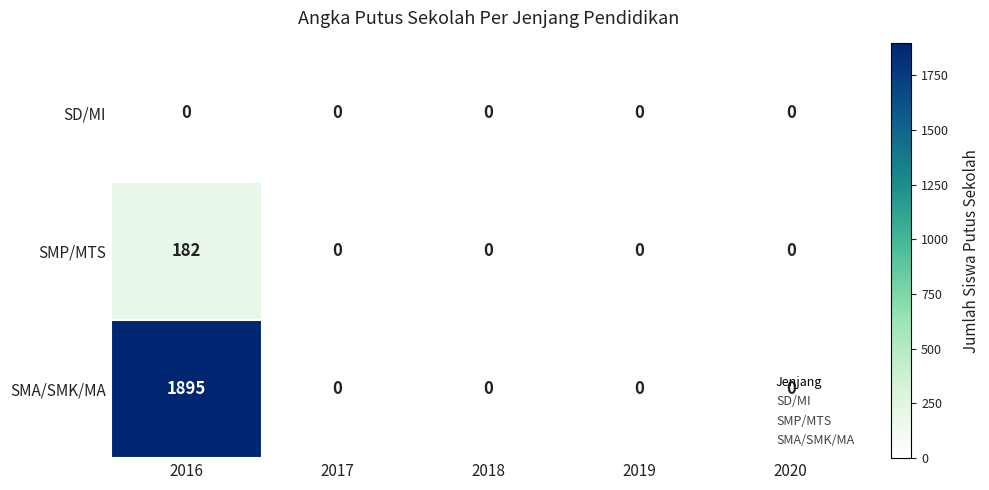

The value of SMP/MTS at 2019 is 0. True or false?

True